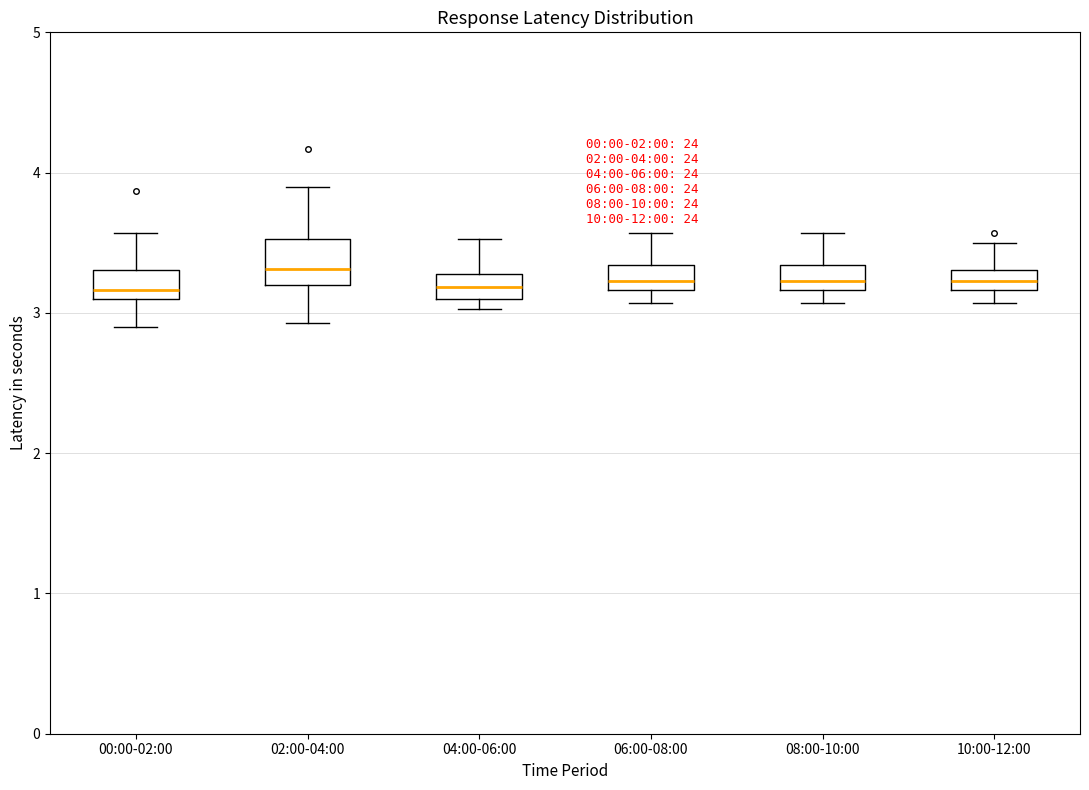

Which box is the tallest, from its lower edge to its upper edge?

02:00-04:00